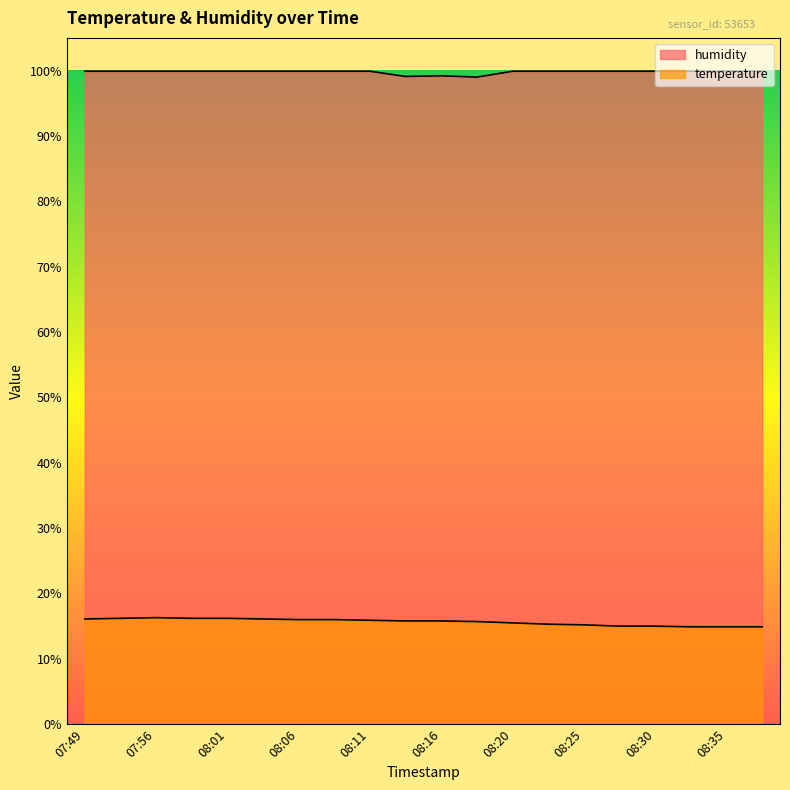

What position from the right is 08:13?

11